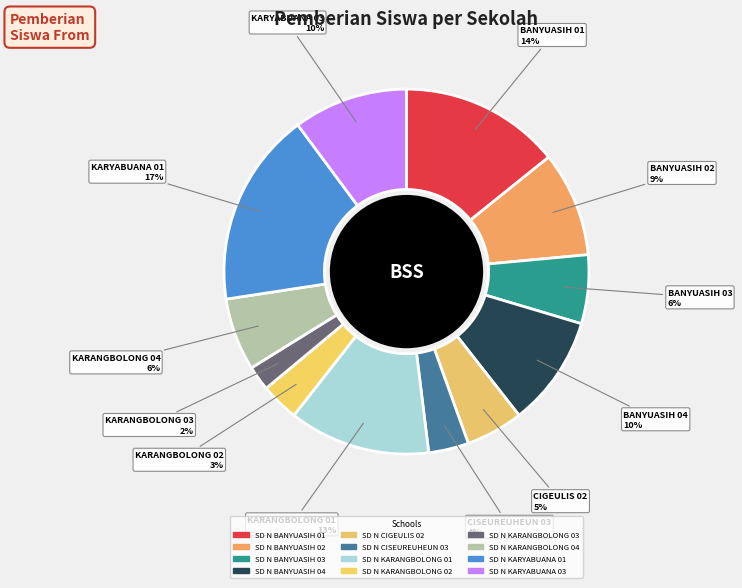

What percentage is NOT represented by SD N BANYUASIH 04?

90.2%